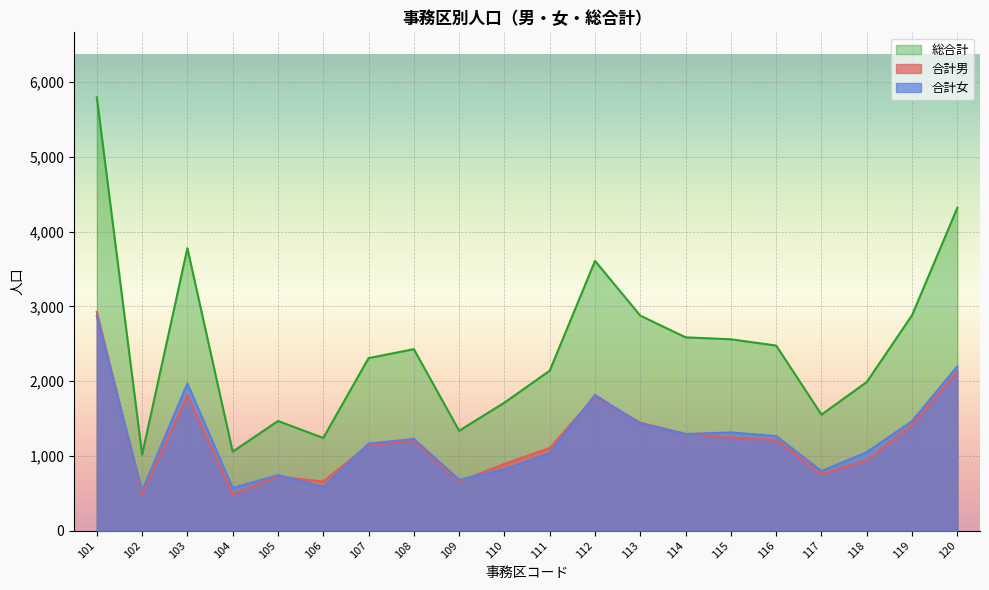

At 110, list the series in order from smallest to largest.

合計女, 合計男, 総合計